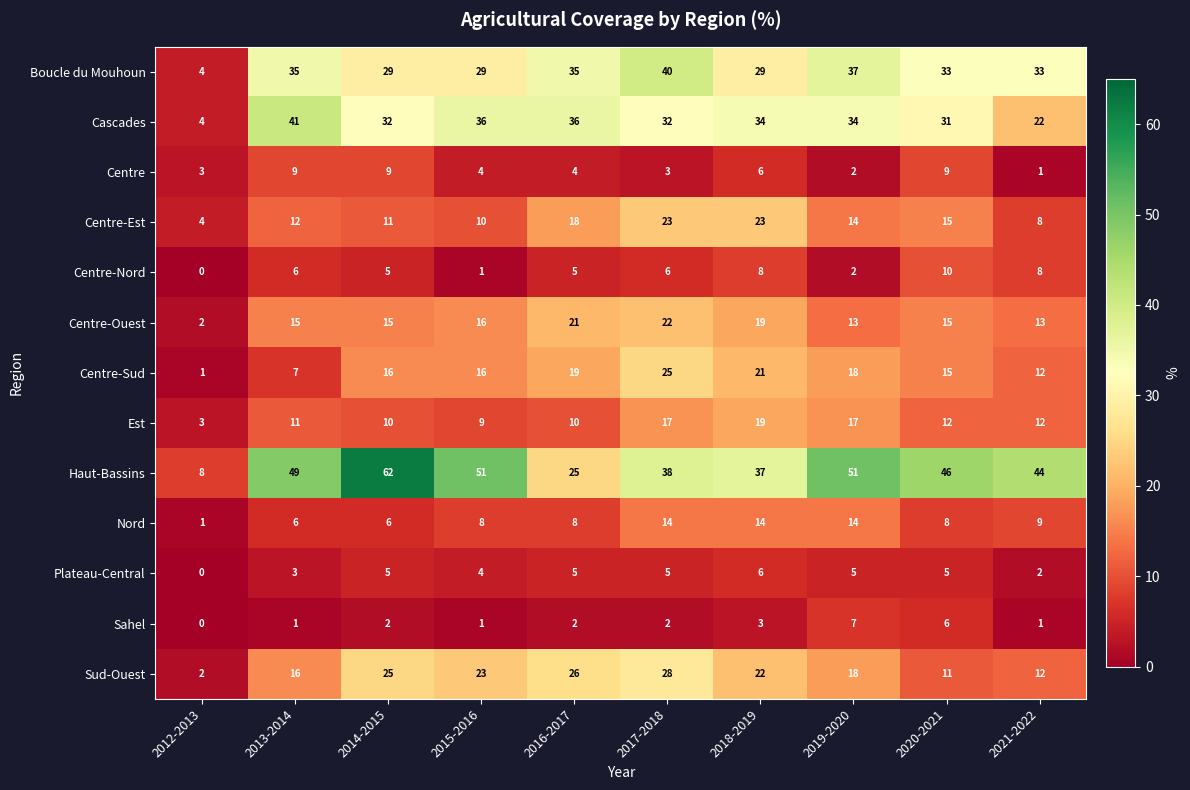

At which label does Centre first exceed 4?

2013-2014